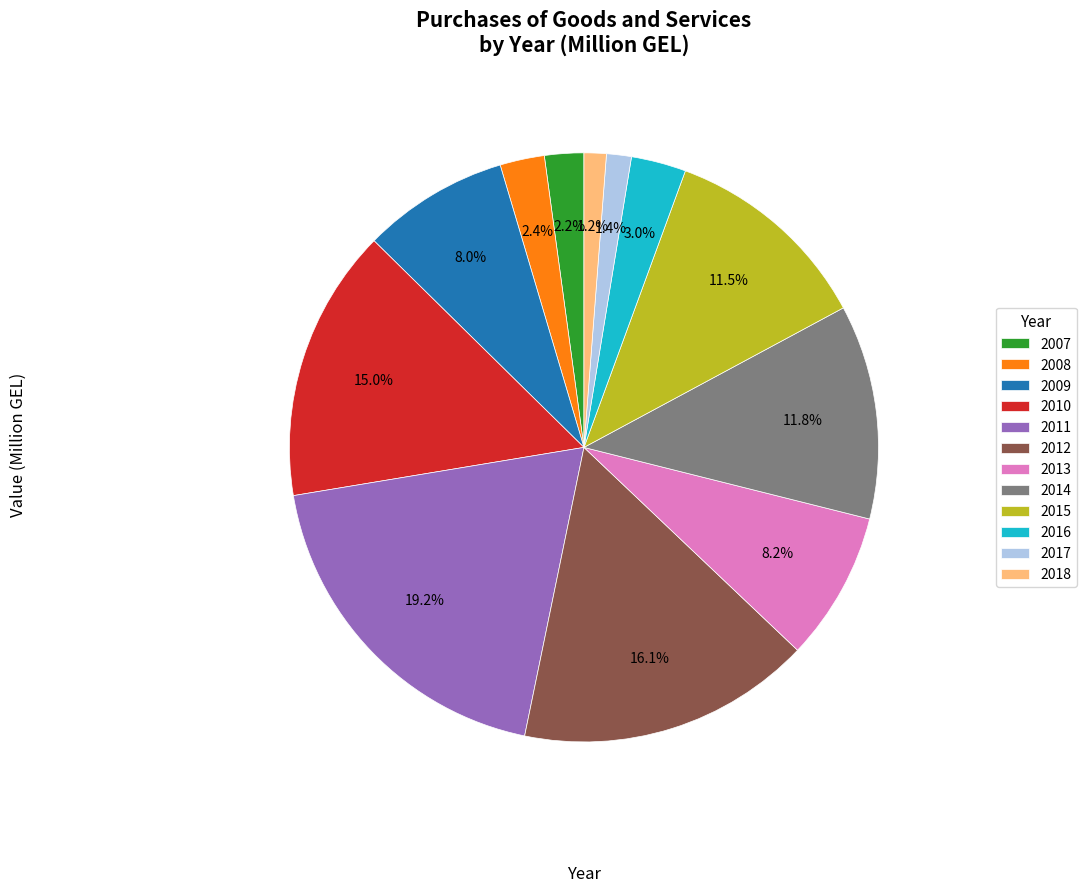

What is the largest slice in the pie chart?

2011